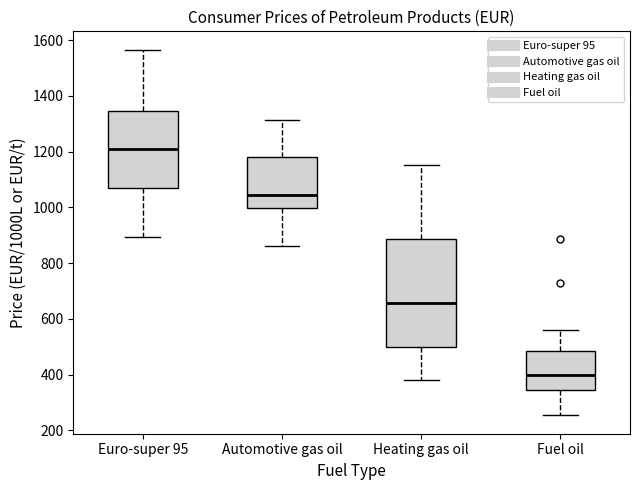

Comparing the boxes themselves (not the whiskers), which one is the tallest?

Heating gas oil